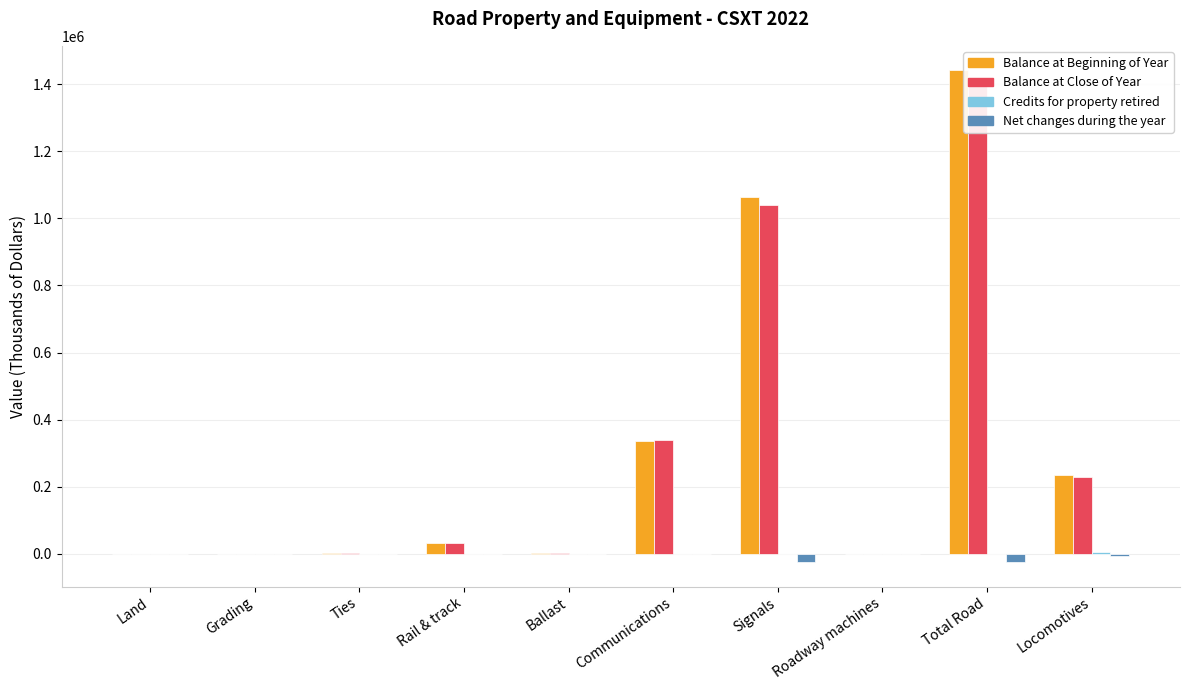

What is the value of the Net changes during the year bar at the 4th from the left?

-981.9